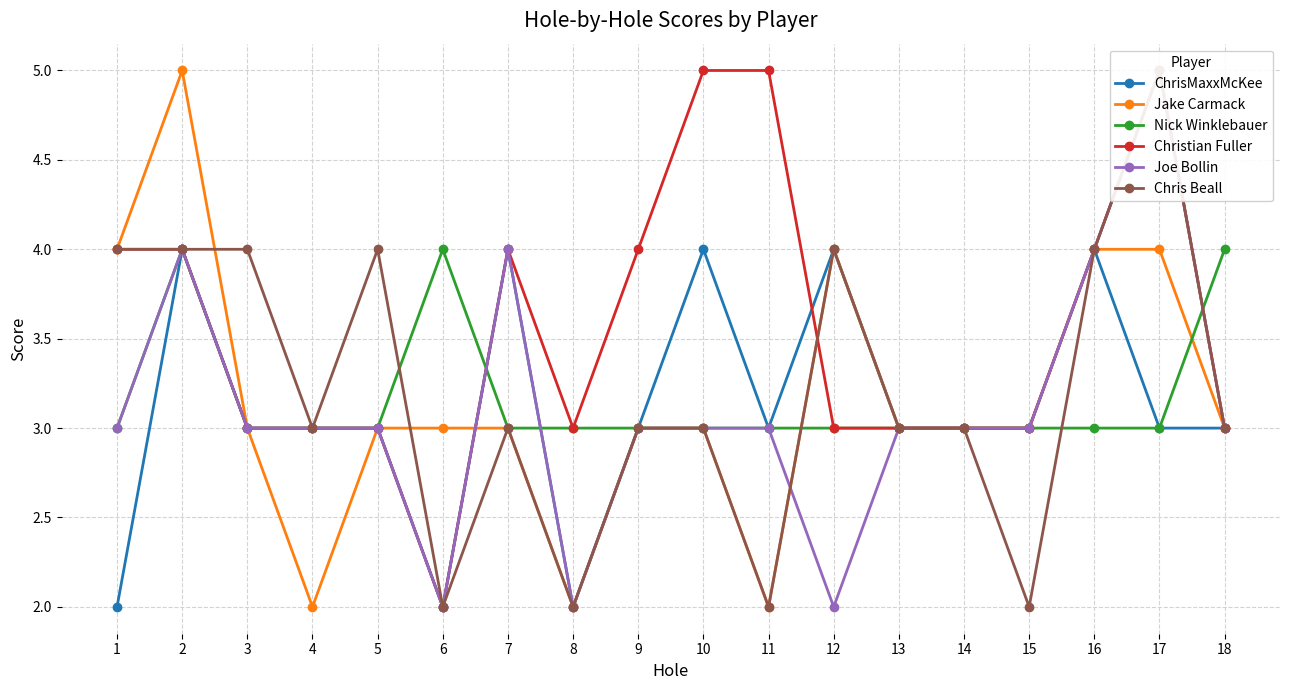

Rank the series by their maximum value, from highest to lowest.

Jake Carmack, Christian Fuller, Joe Bollin, Chris Beall, ChrisMaxxMcKee, Nick Winklebauer